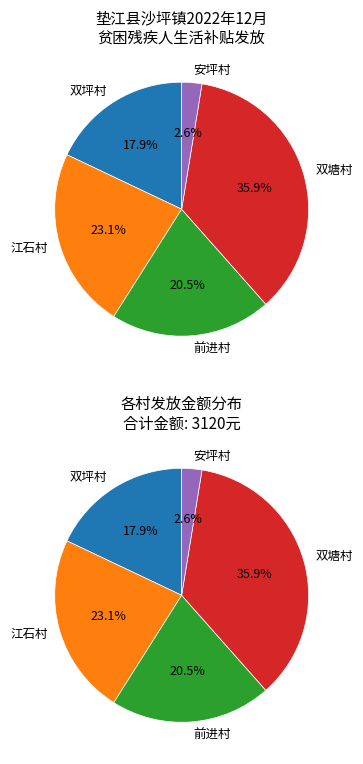

Which has a higher value, 双塘村 or 江石村?

双塘村